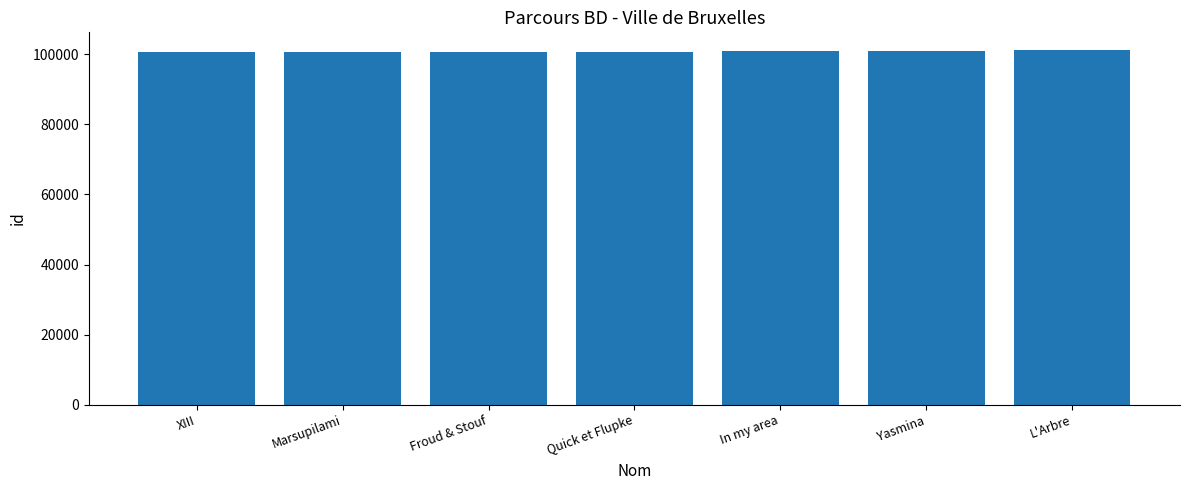

True or false: the data shows 171838 at Froud & Stouf.

False